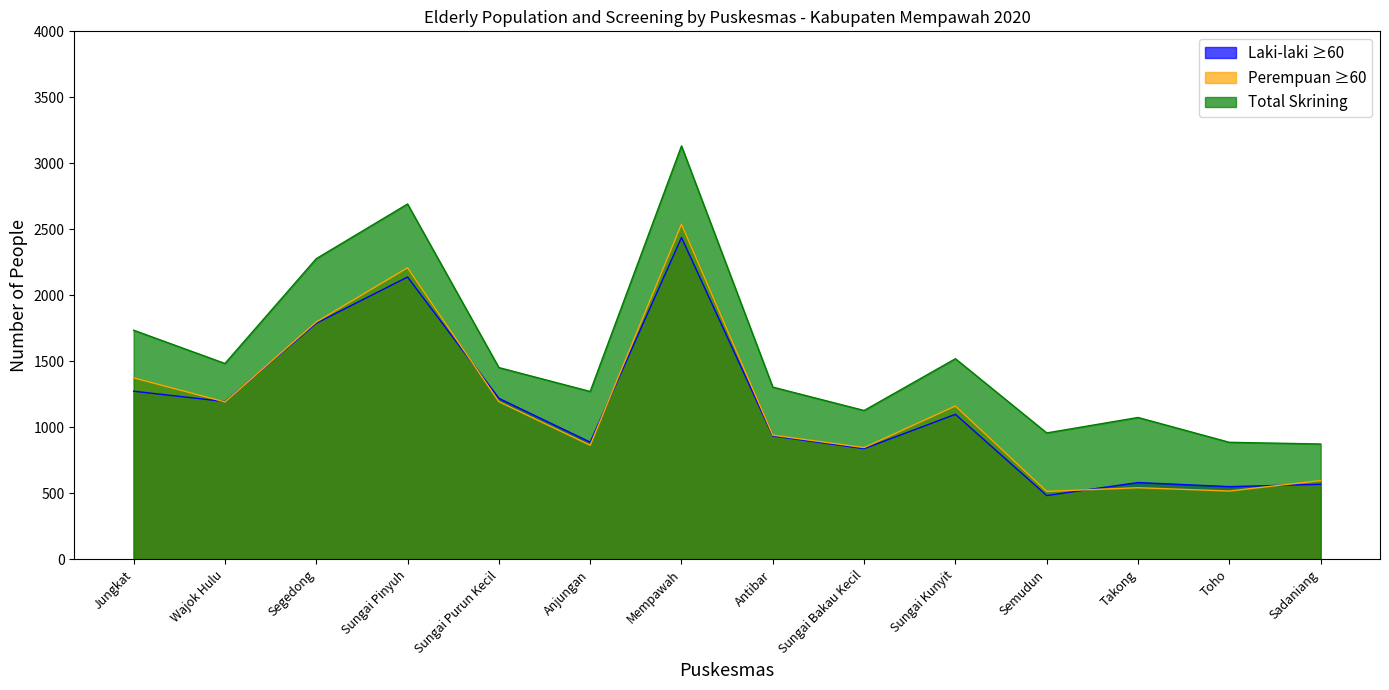

After their last crossing, which series has the higher values: Perempuan ≥60 or Laki-laki ≥60?

Perempuan ≥60